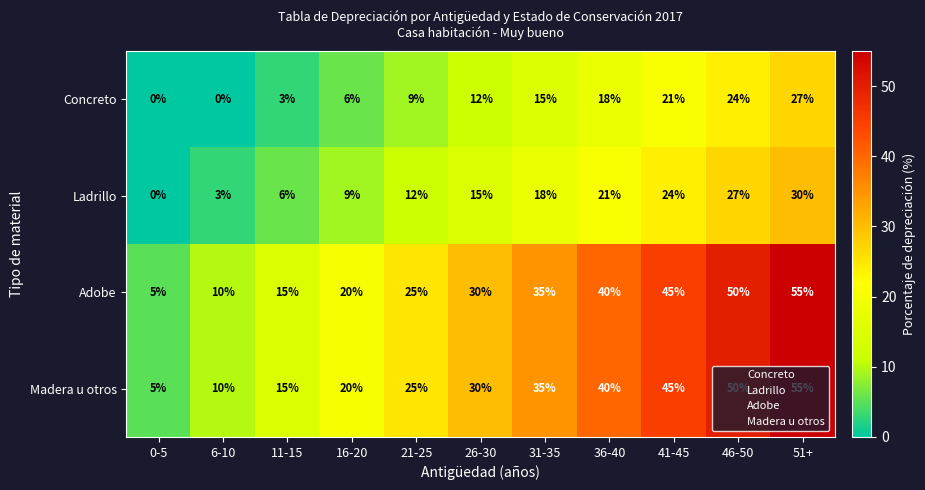

What is the sum of the Madera u otros values at 16-20 and 41-45?

65